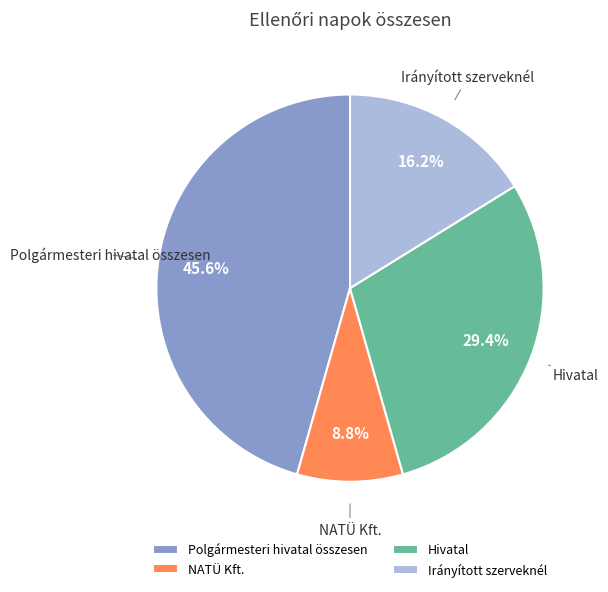

What is the largest slice in the pie chart?

Polgármesteri hivatal összesen